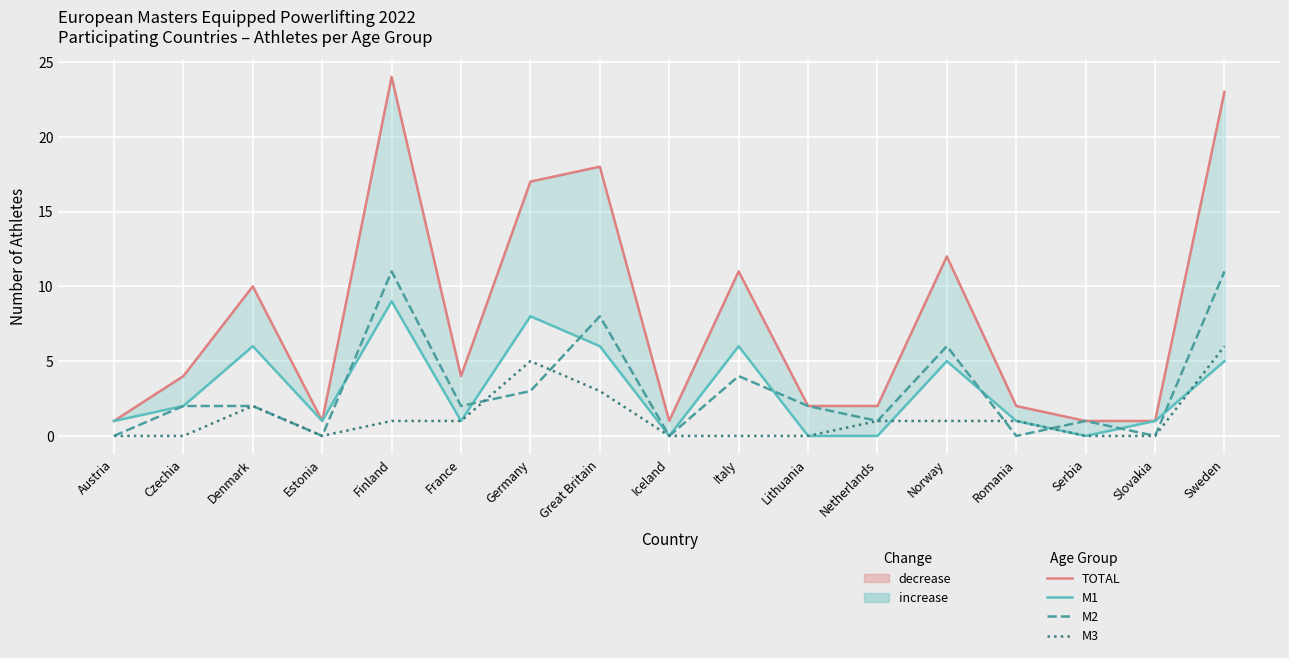

What is the difference between the maximum and minimum values in the M3 series?

6